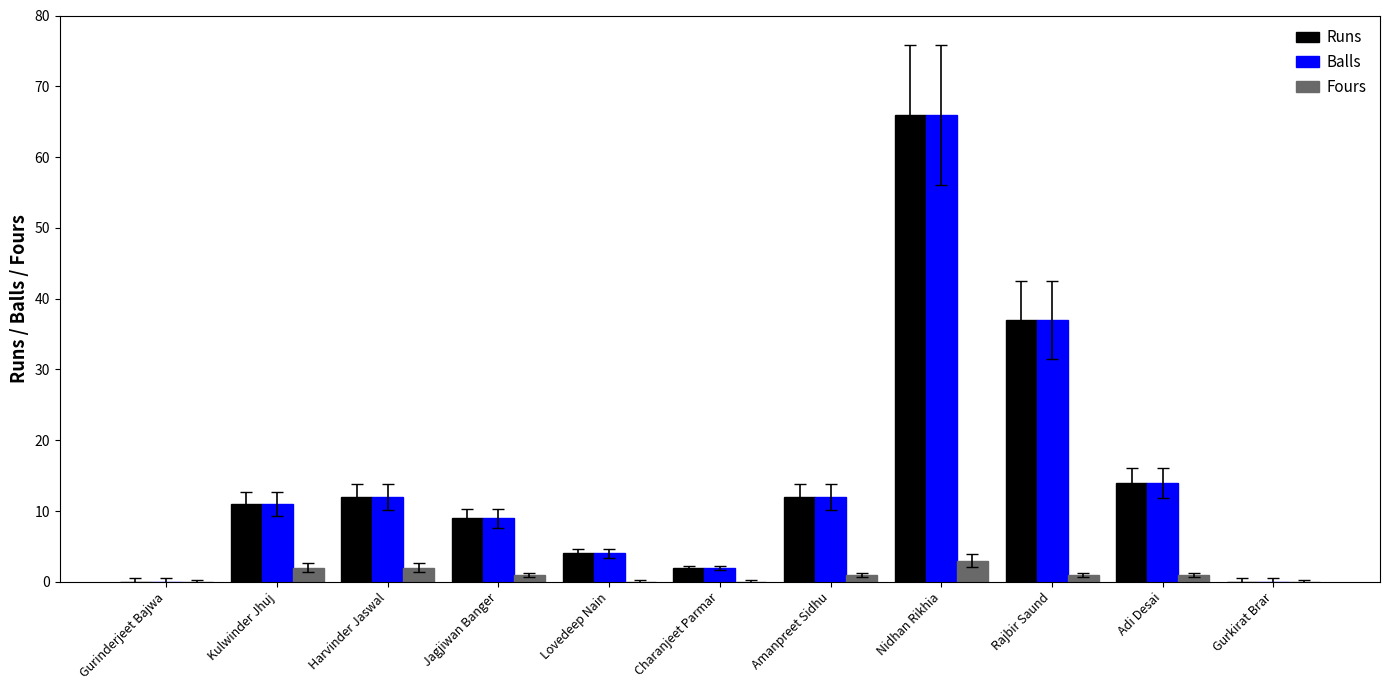

At which category is the sum across all series the highest?

Nidhan Rikhia